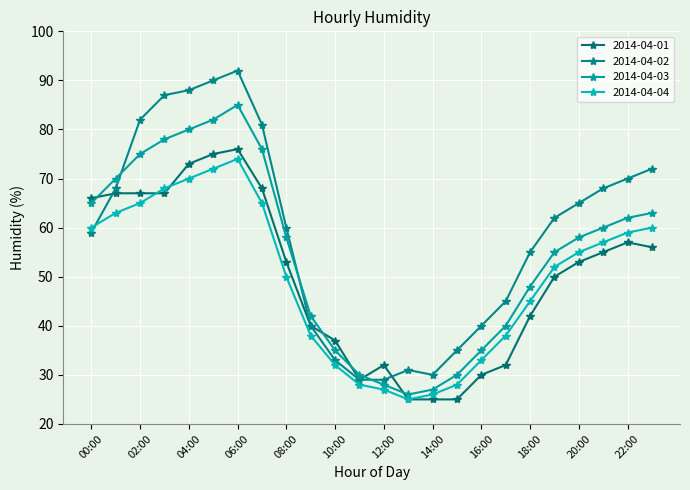

Does the chart have visible grid lines?

Yes